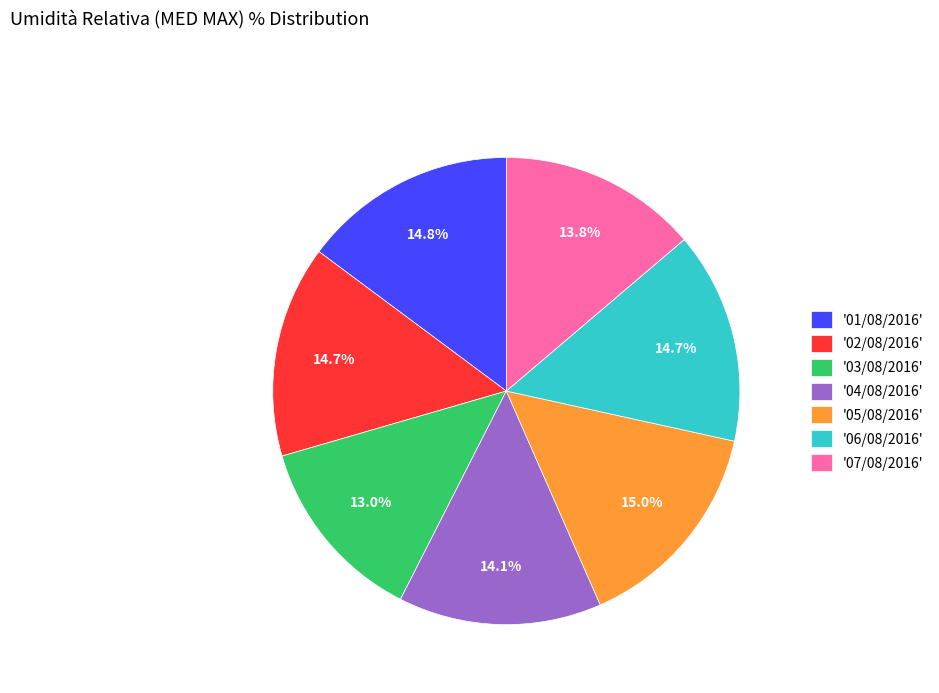

Count the number of slices in the pie.

7